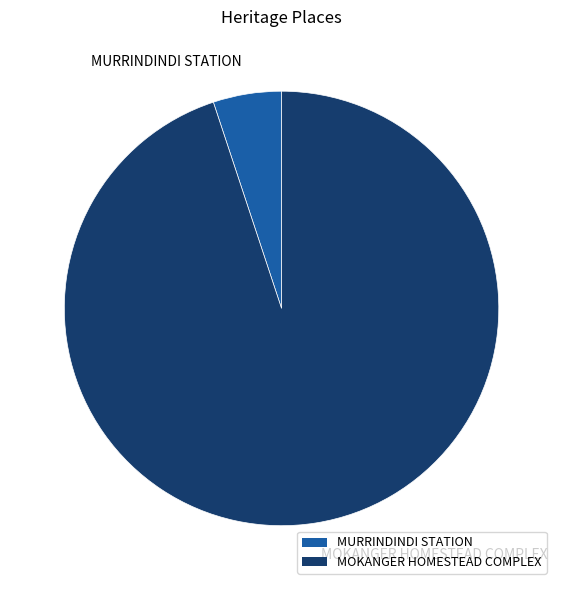

Approximately how many times larger is the value at MOKANGER HOMESTEAD COMPLEX compared to MURRINDINDI STATION?

18.7